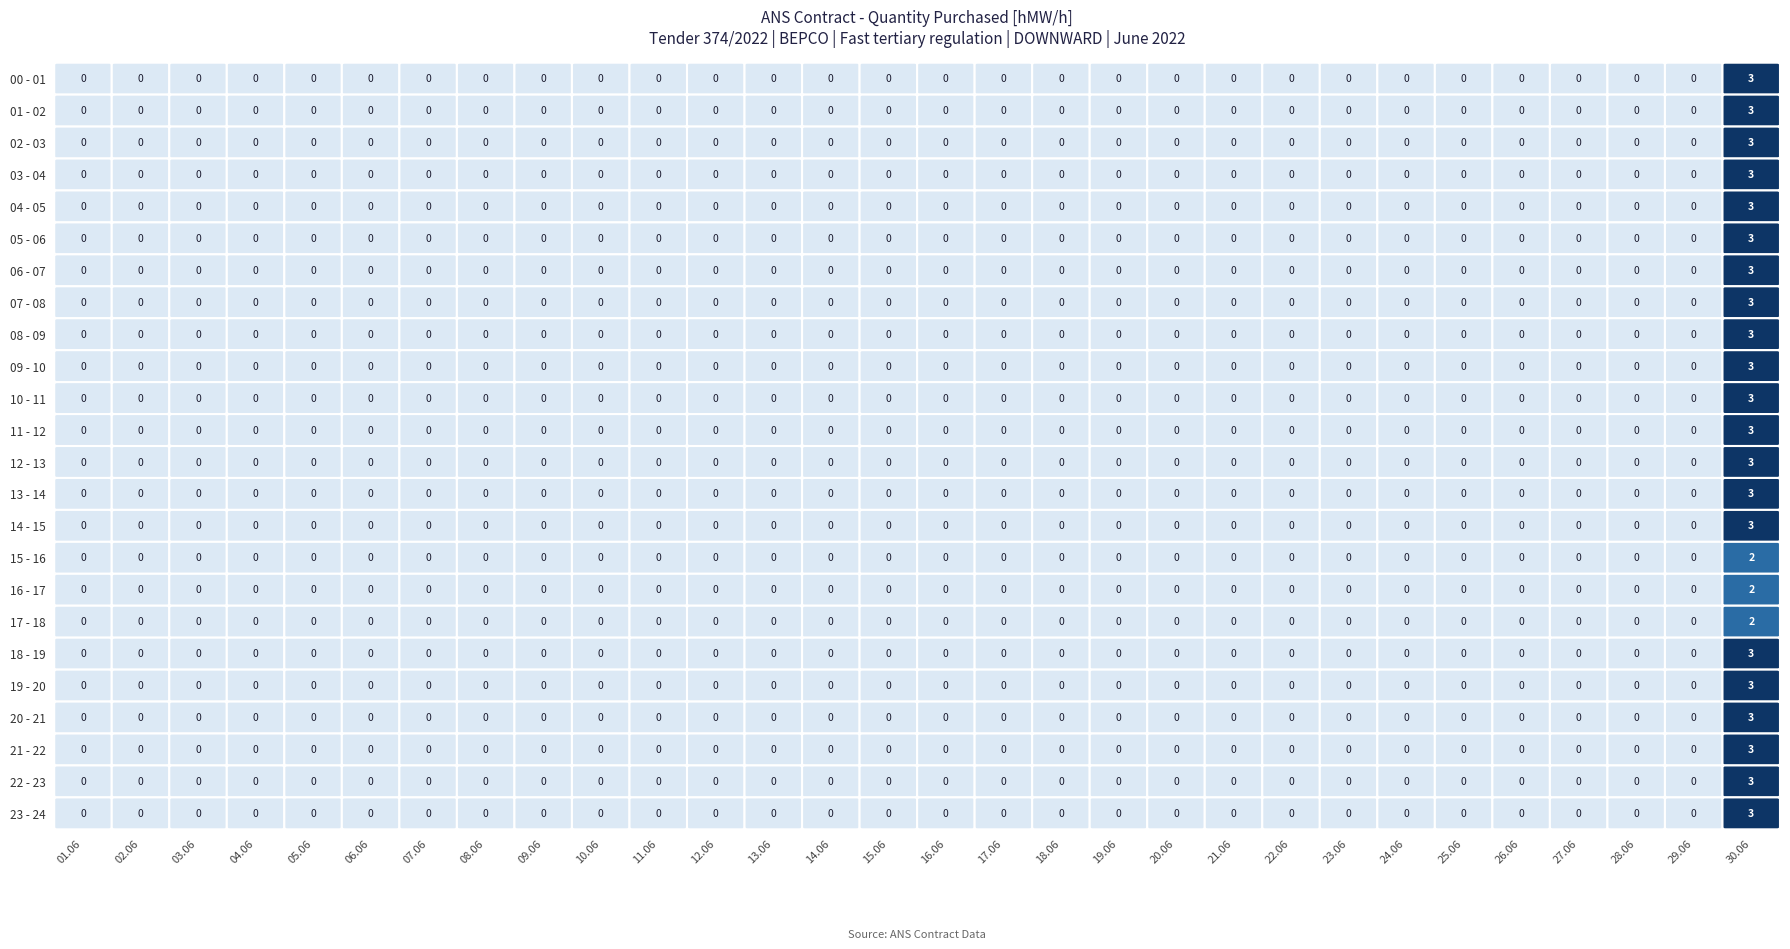

Count the number of data series in this chart.

24